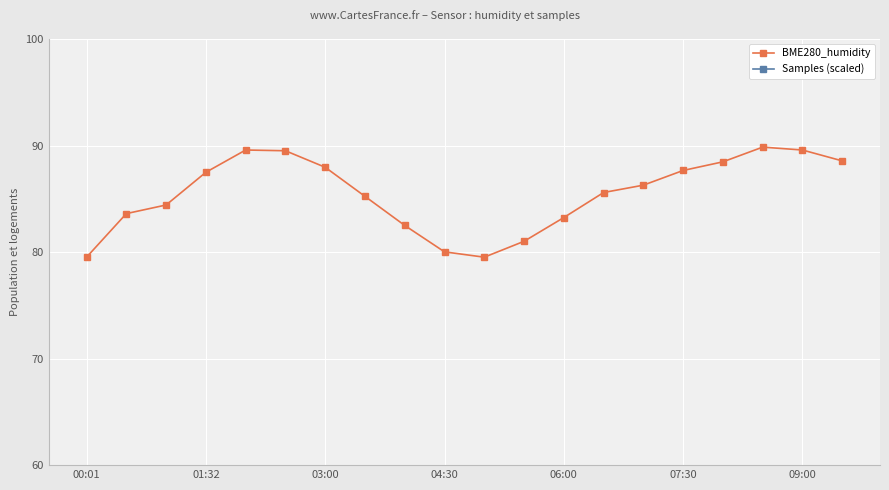

What value does the BME280_humidity series have at 16?

88.5